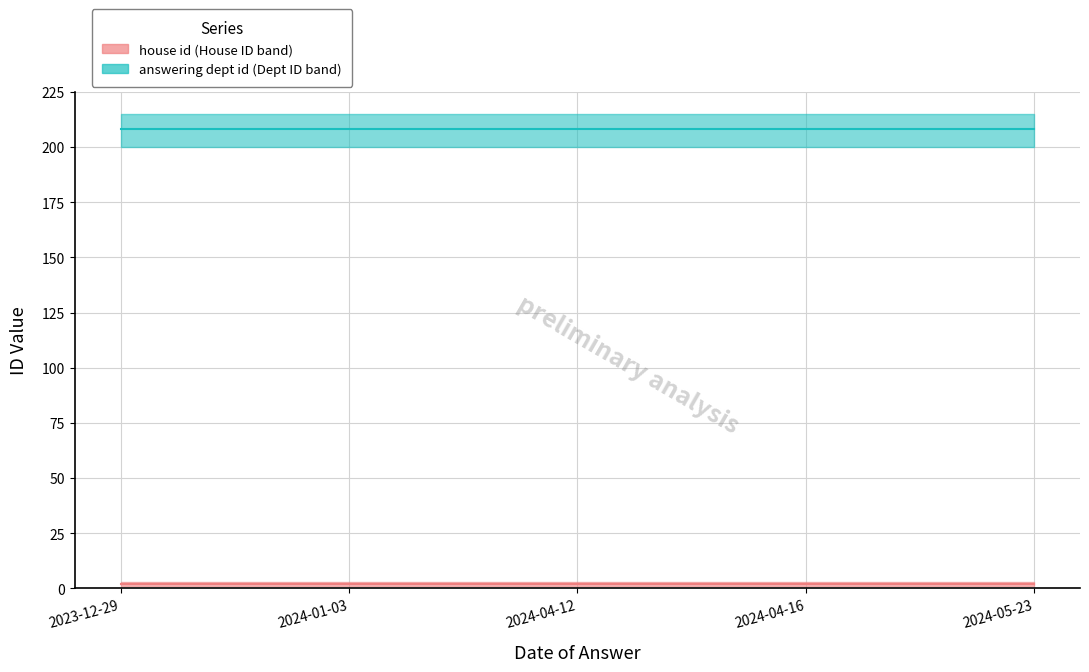

Rank the series by their maximum value, from highest to lowest.

answering dept id, house id